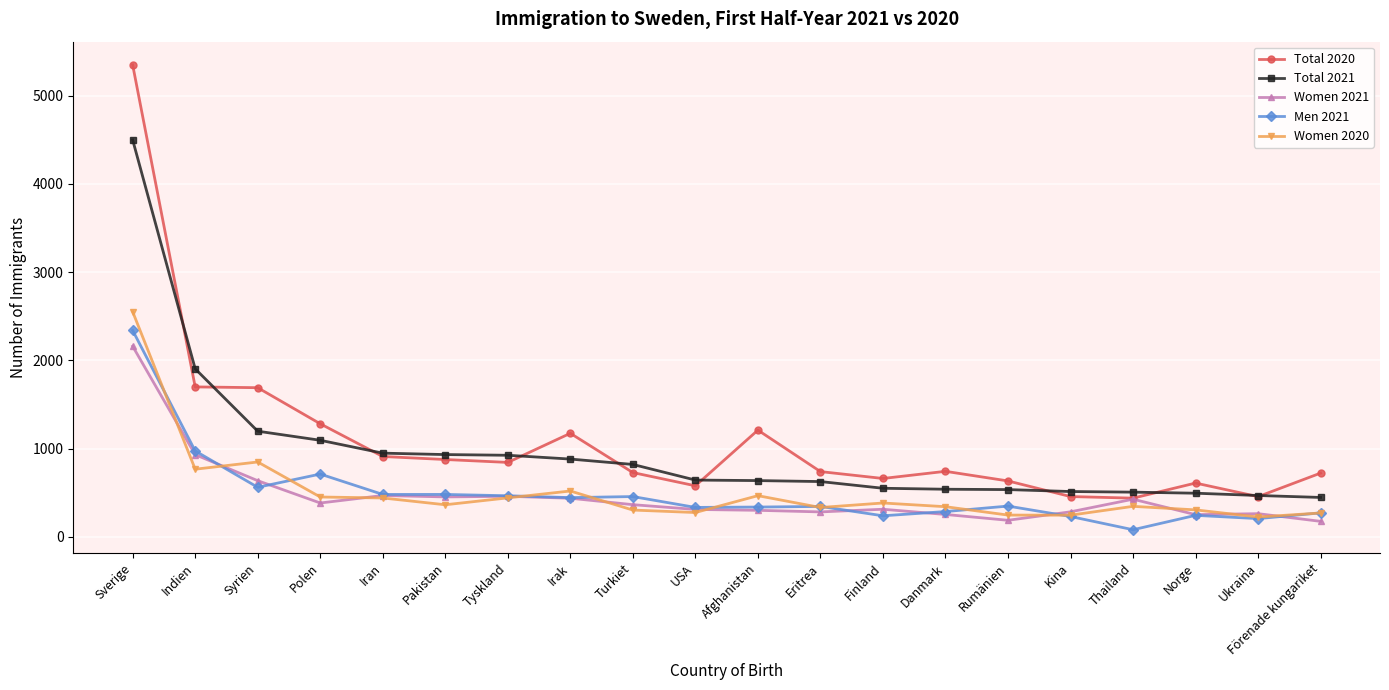

How many series are shown in this chart?

5